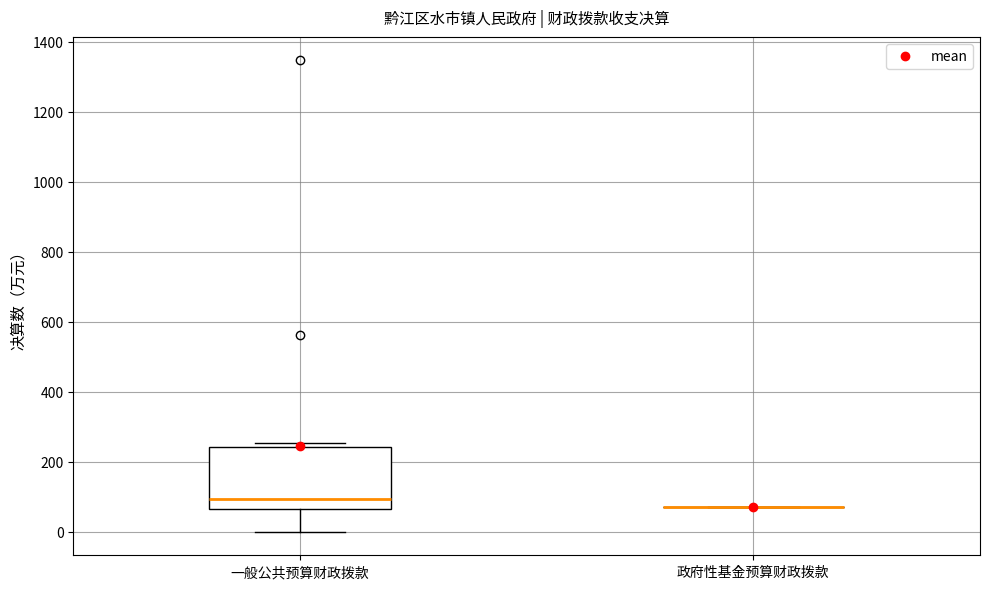

Reading left to right, read every box against the y-axis: the position of its median line, the range the box covers, and the ends of its whiskers. The values are not printed on the chart, so give them approximately, as read against the axis.

一般公共预算财政拨款: median 100, box 60 to 240, whiskers 0 to 260
政府性基金预算财政拨款: box collapsed to a line at 80, whiskers 80 to 80